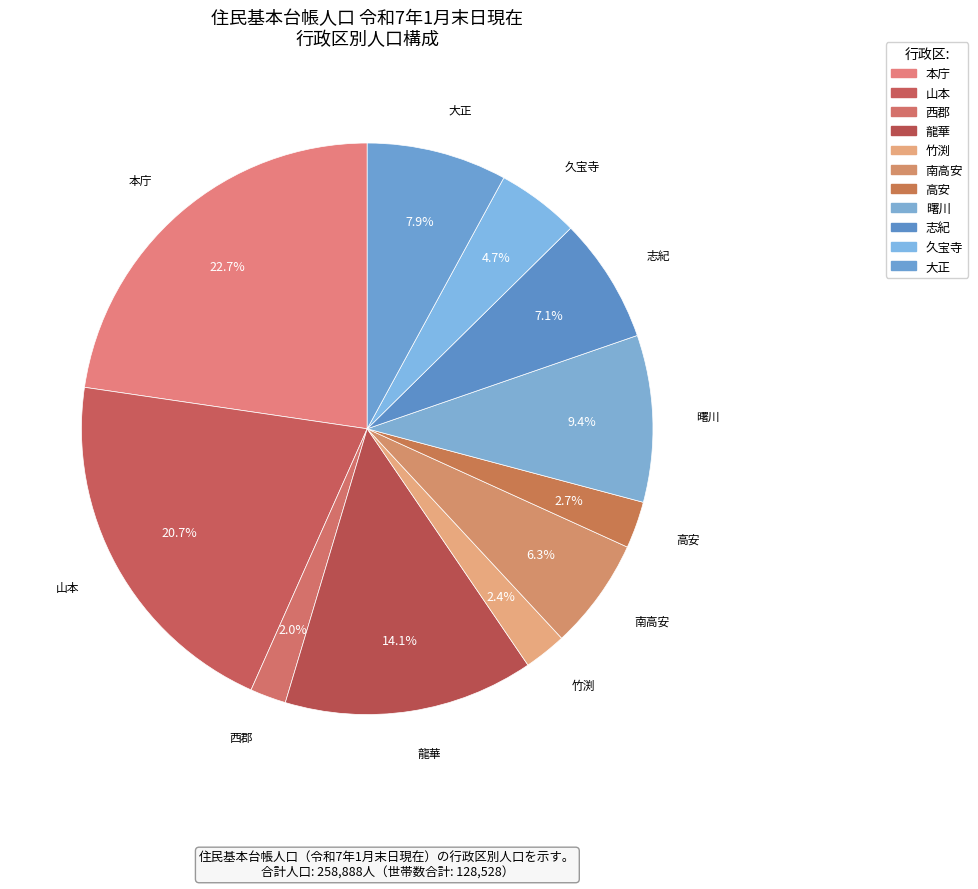

What portion of the pie excludes 西郡?

98.0%